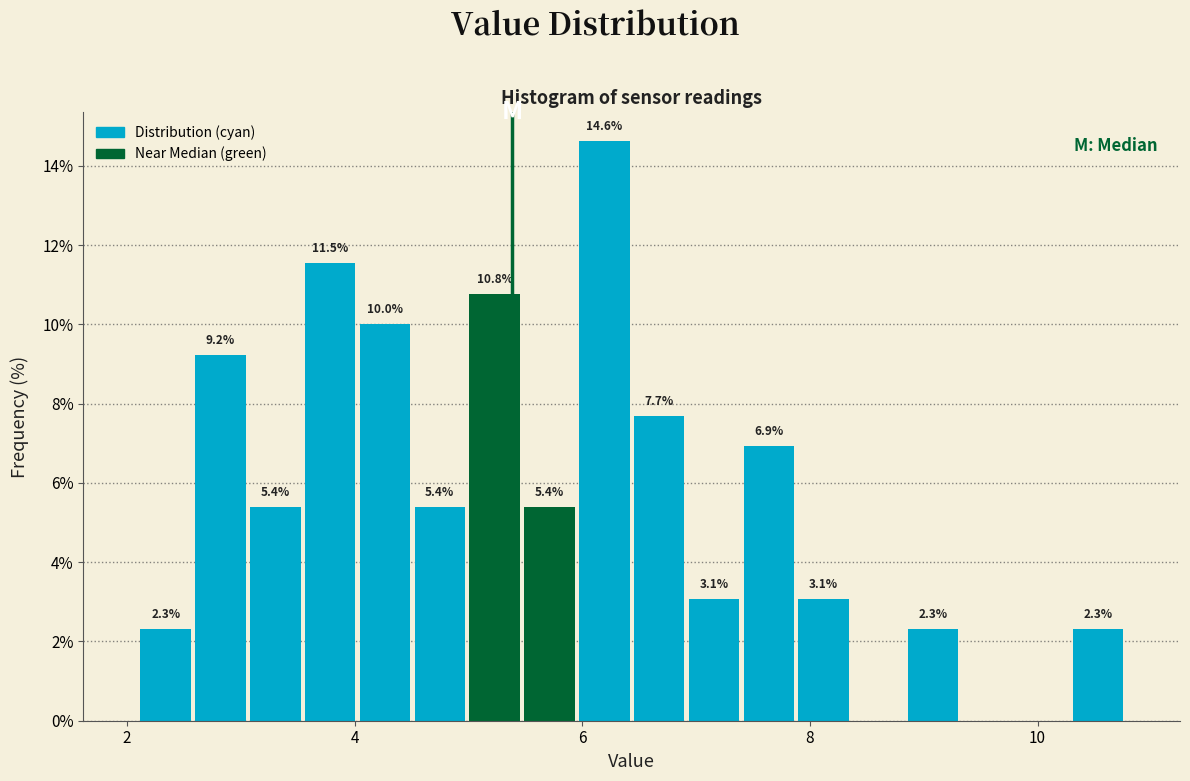

Around what value on the x-axis is the tallest bar? Give the approximate position of its centre, as read against the axis.

6.2